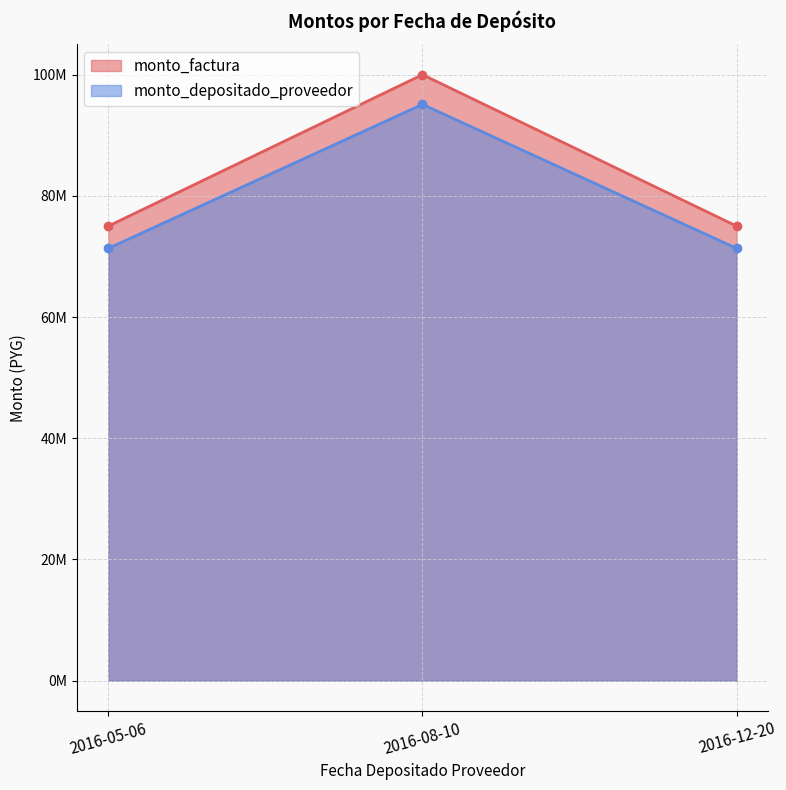

Between 2016-05-06 and 2016-08-10, which series saw the biggest shift?

monto_factura